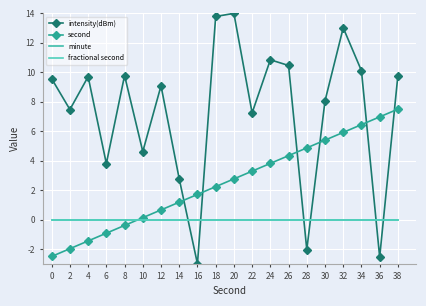

At which category is the sum across all series the highest?

32